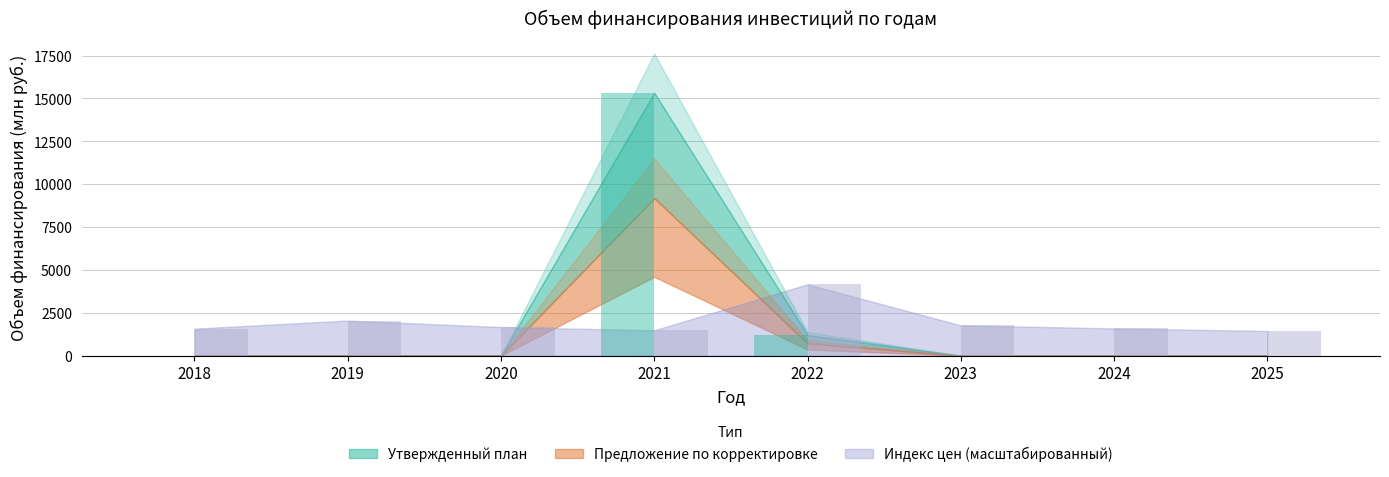

Count the number of categories in the chart.

8